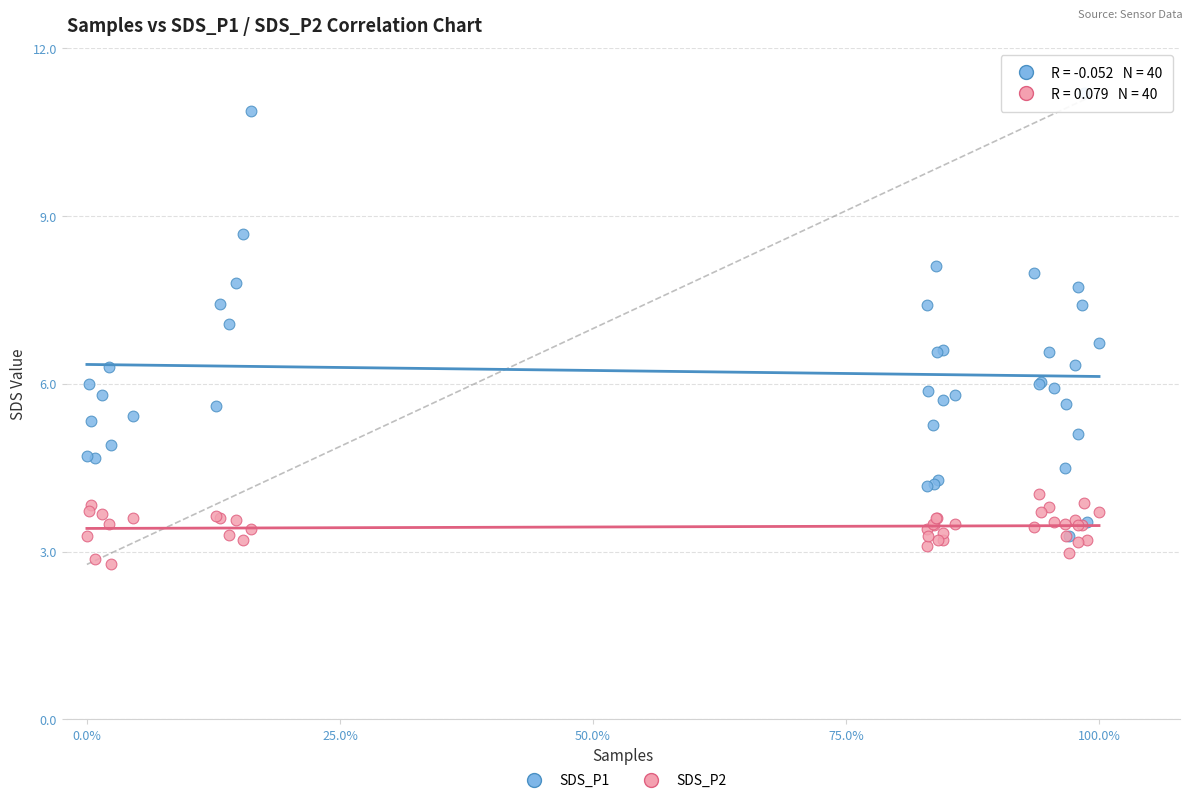

What are all the series names shown in the legend?

SDS_P1, SDS_P2